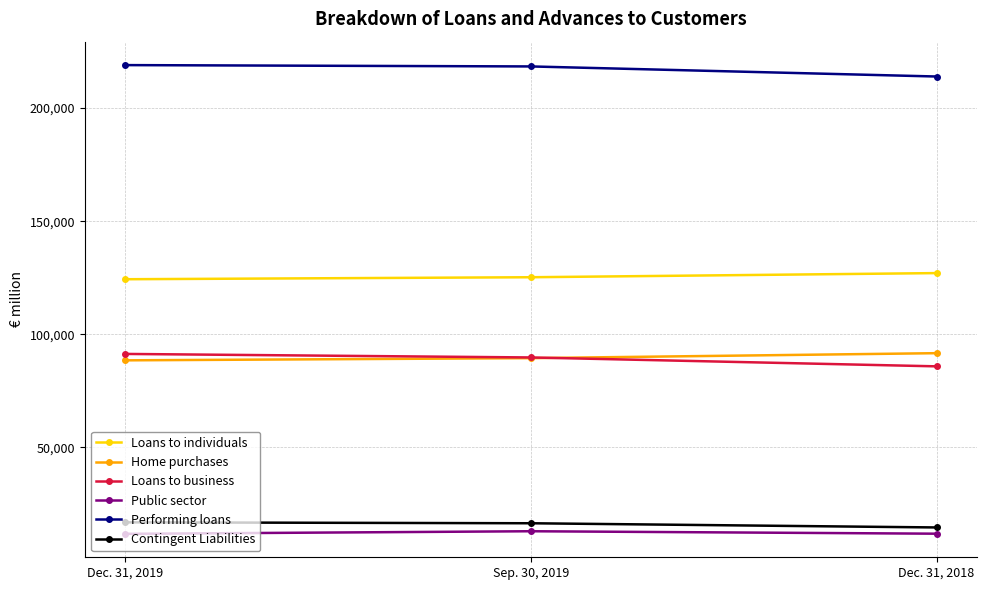

What is the difference between the Public sector values at Dec. 31, 2019 and Sep. 30, 2019?

1147